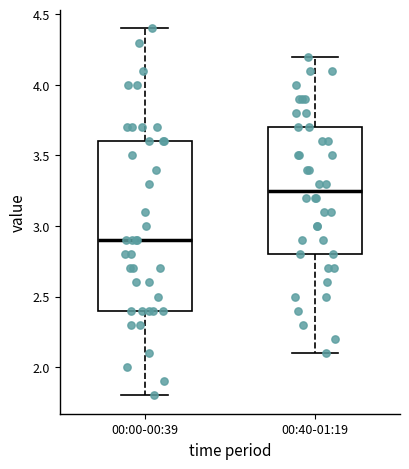

Which box is the tallest, from its lower edge to its upper edge?

00:00-00:39